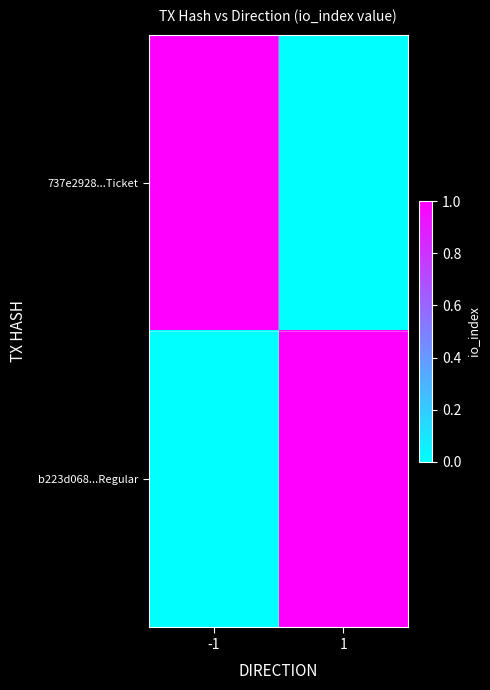

Which series changed the most between -1 and 1?

737e2928...Ticket